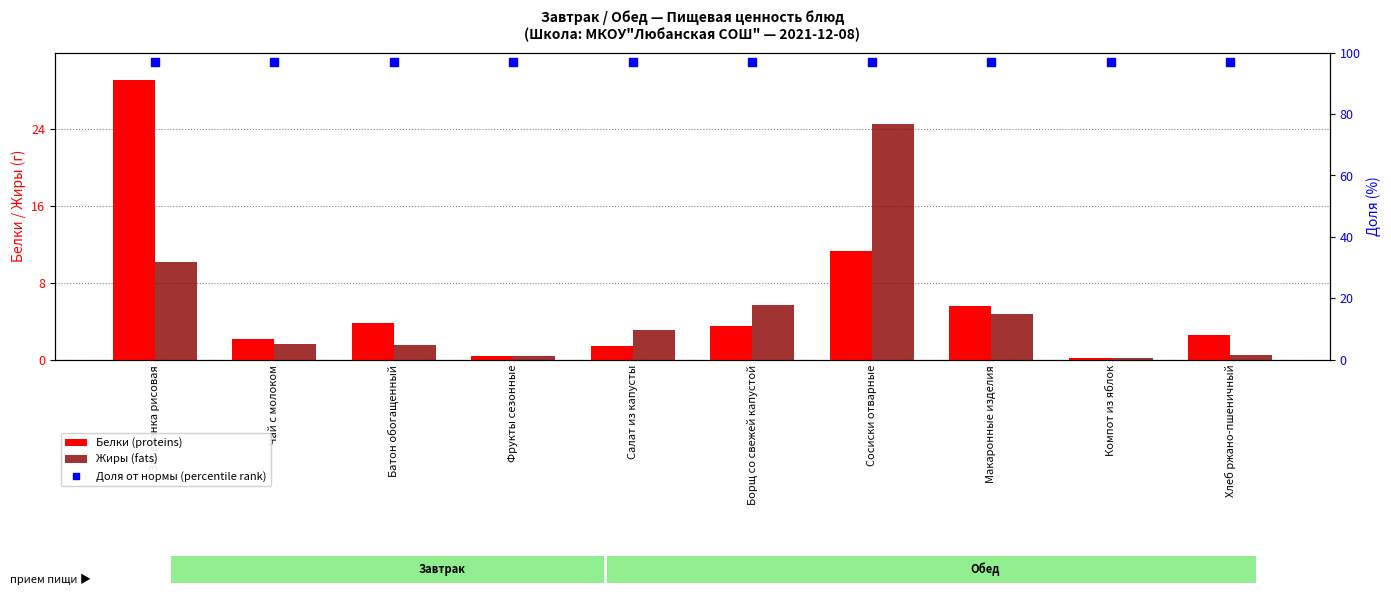

At which category is the sum across all series the highest?

Запеканка рисовая